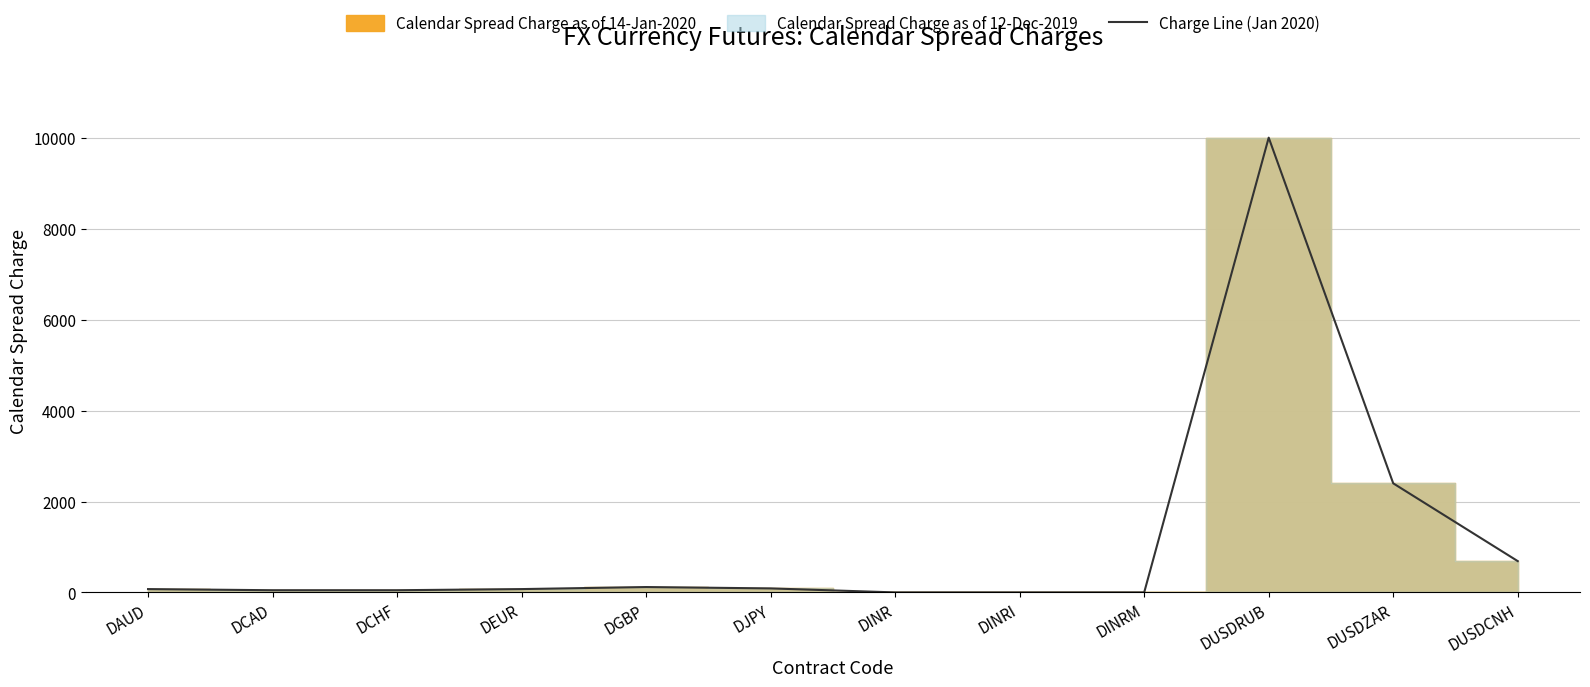

What is the value of the 6th point from the left?

90